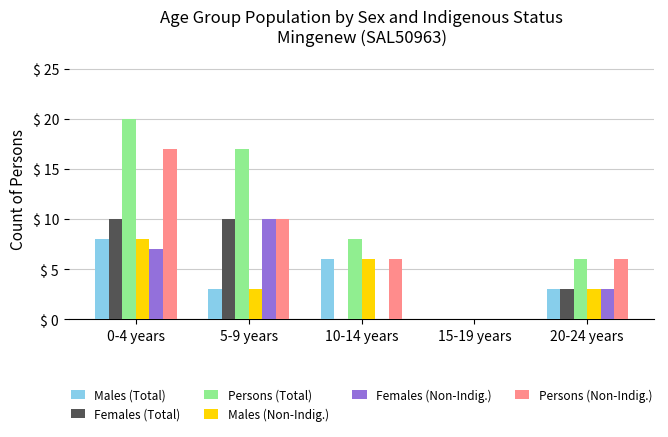

Is the value of Females (Non-Indig.) at 0-4 years greater than the value of Males (Non-Indig.) at 10-14 years?

Yes